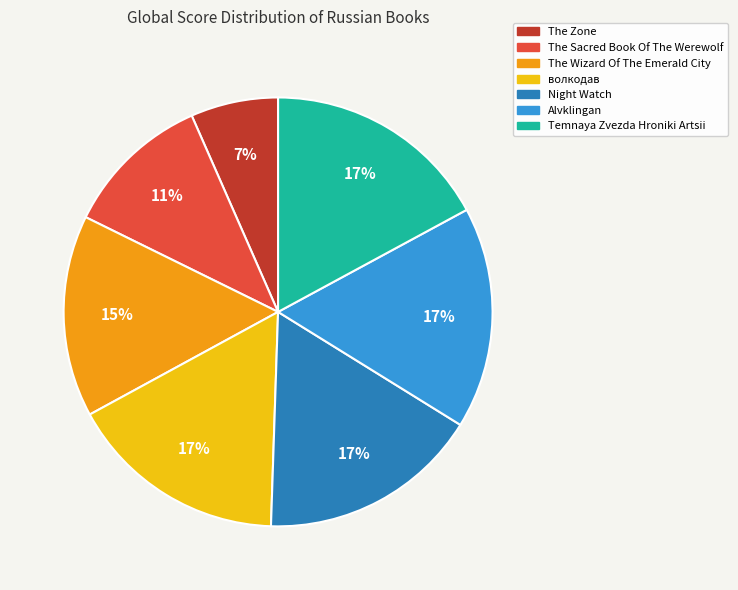

What percentage is the The Zone slice, to the nearest percent?

7%